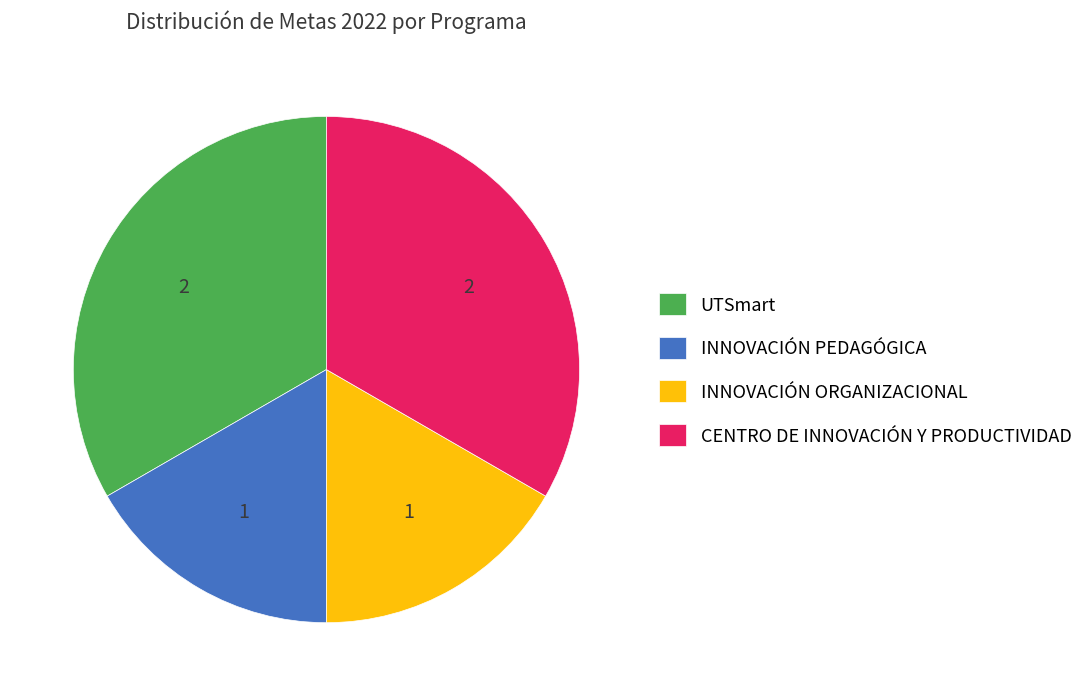

What is the ratio of the value at INNOVACIÓN PEDAGÓGICA to the value at UTSmart?

0.5